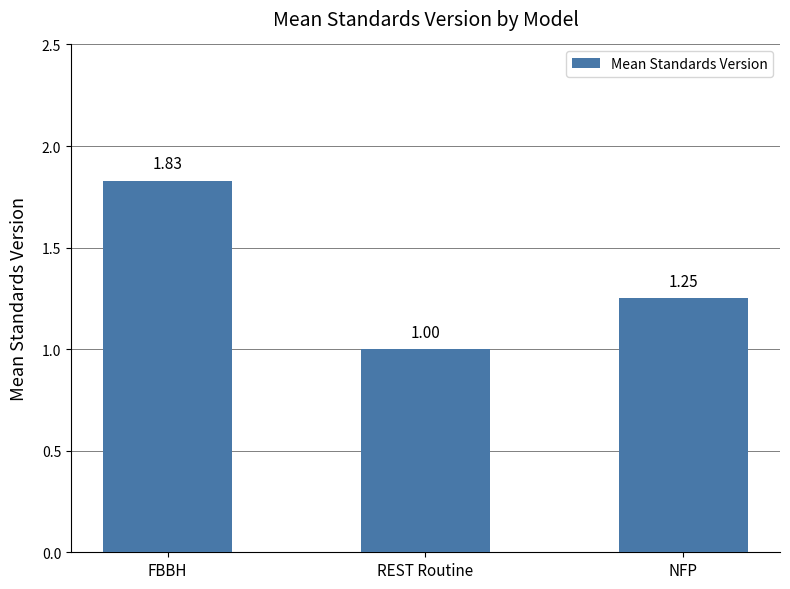

Where is the data nearest to the value 1?

REST Routine